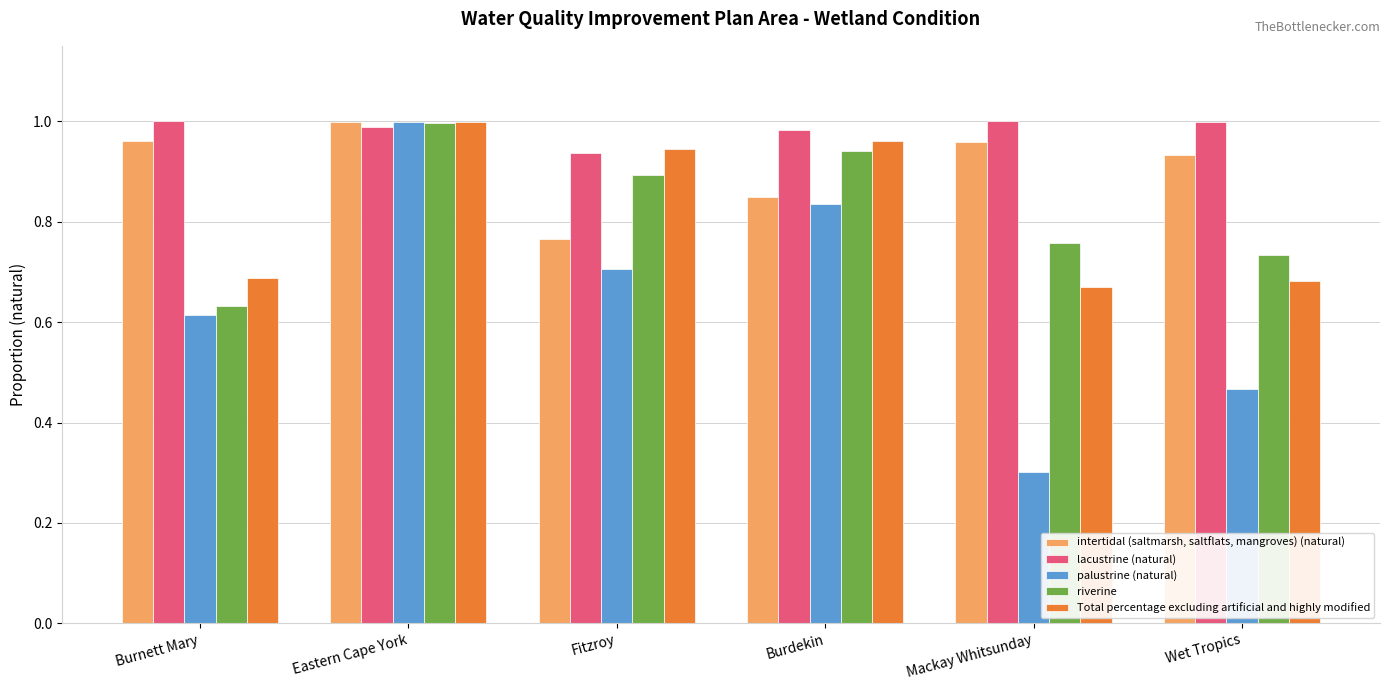

At which label does palustrine (natural) reach its minimum?

Mackay Whitsunday